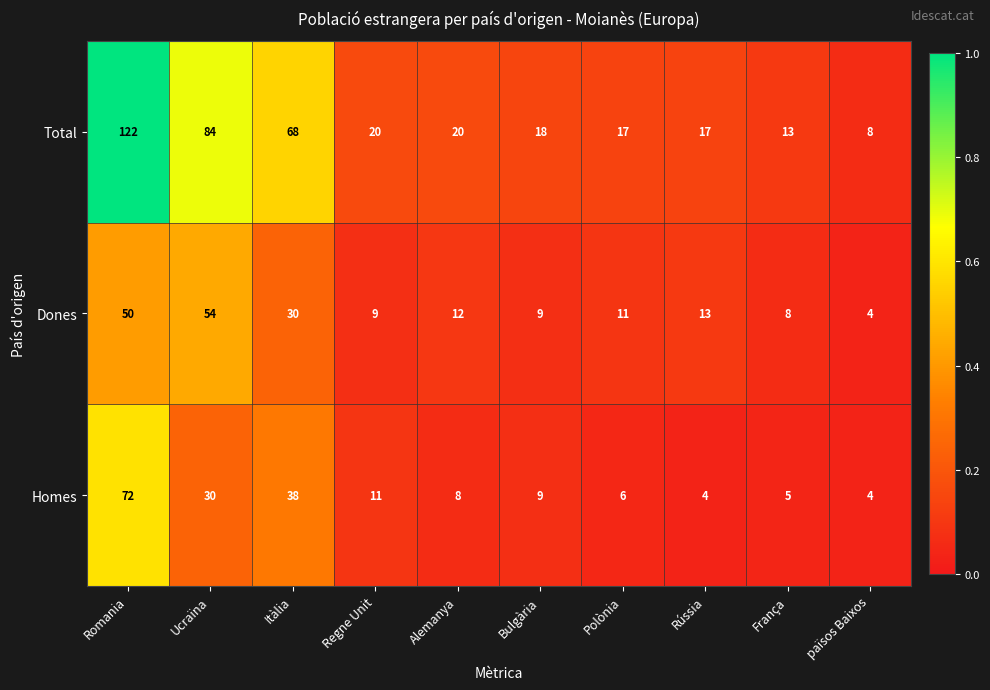

What is the lowest value of the Homes series?

4